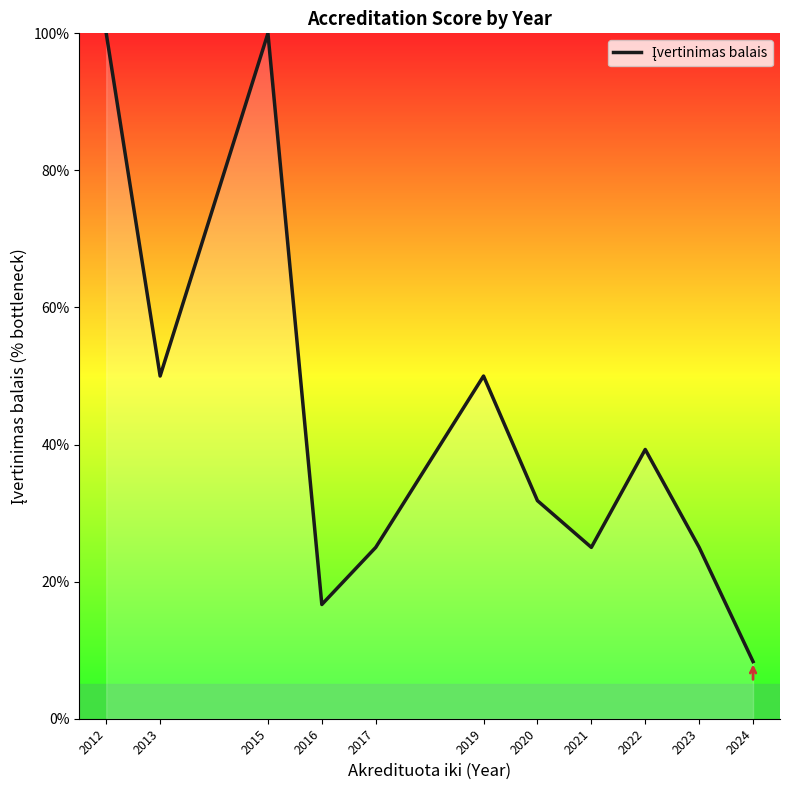

At which category does the chart reach its minimum across all series?

2024